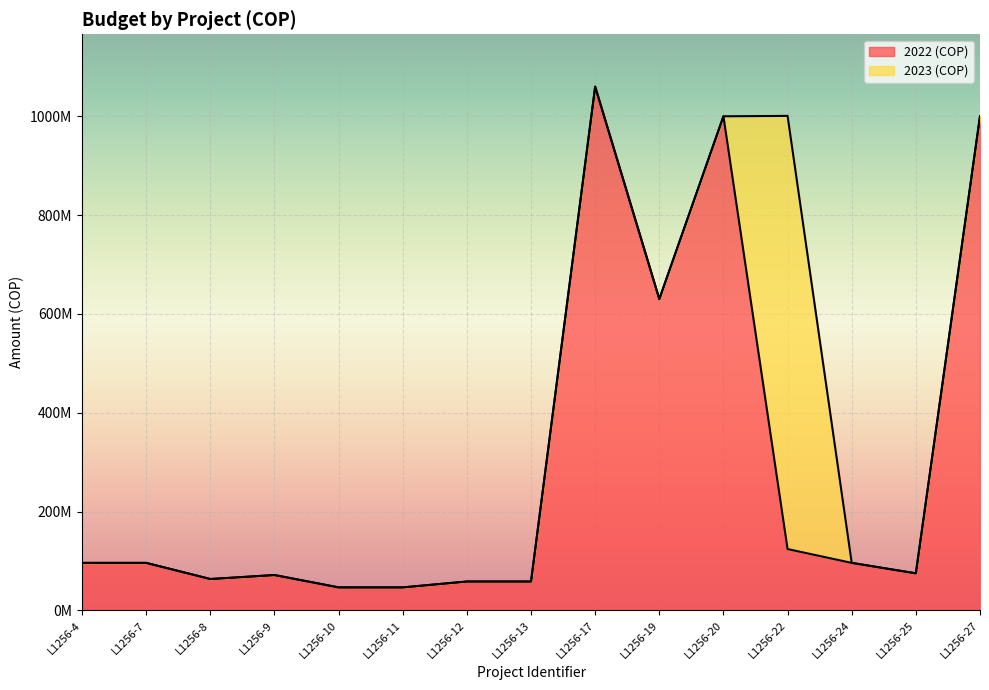

Is it true that the value at L1256-25 is 74845933?

True